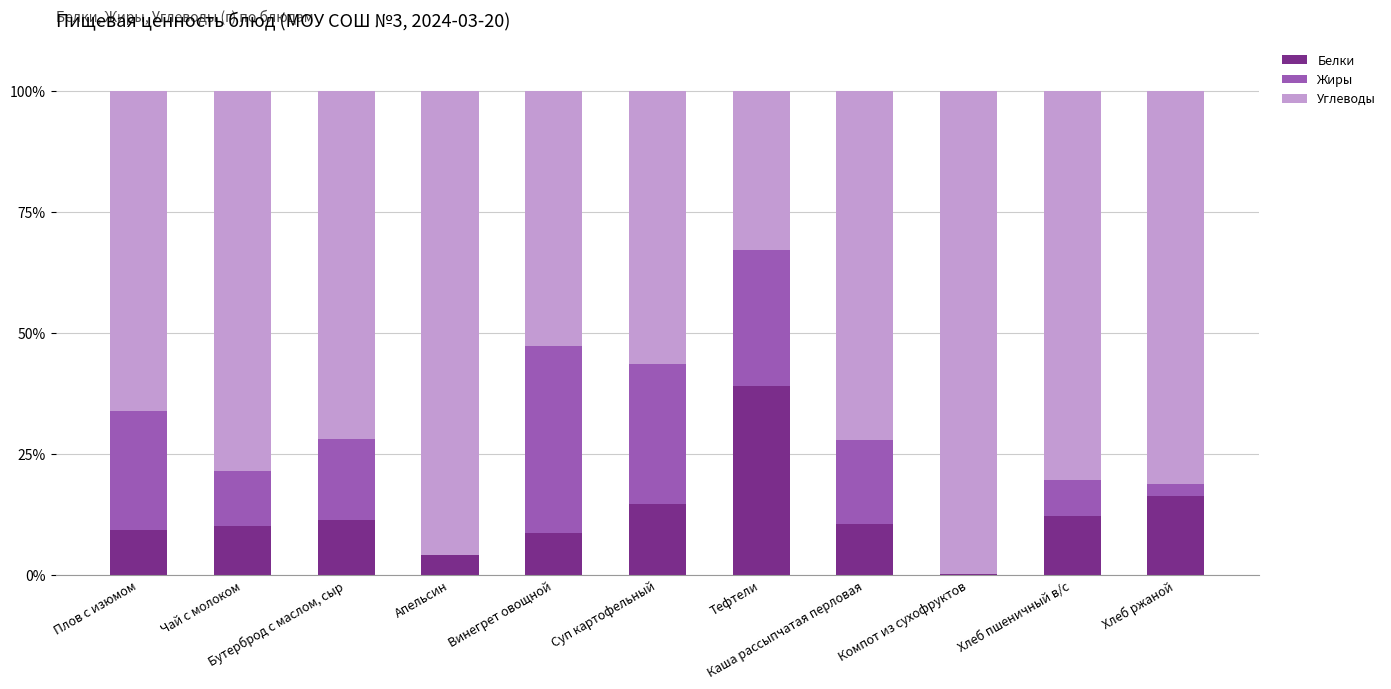

How many series are shown in this chart?

3